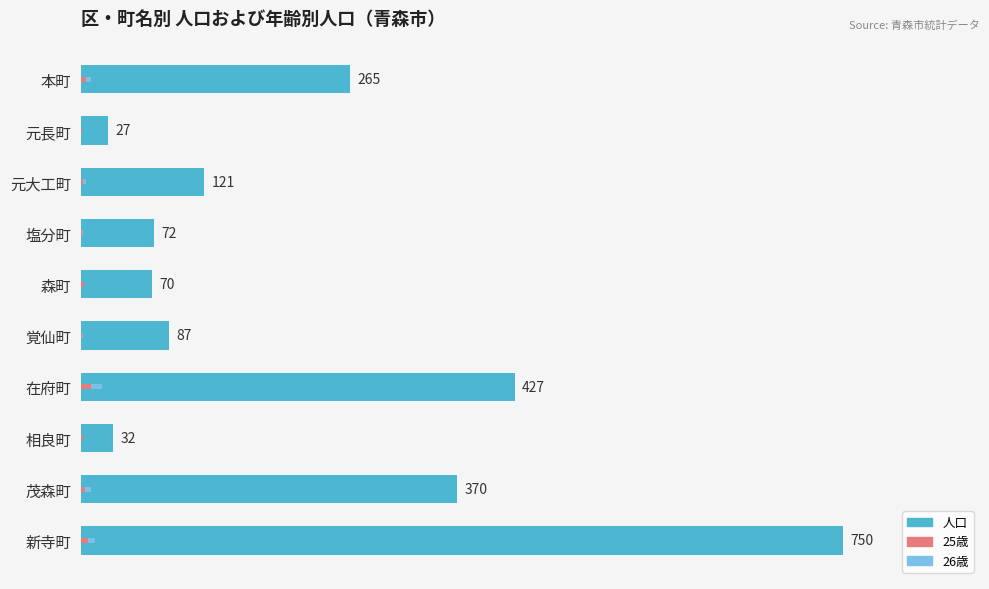

What is the value of the 25歳 bar at the 3rd from the left?

2